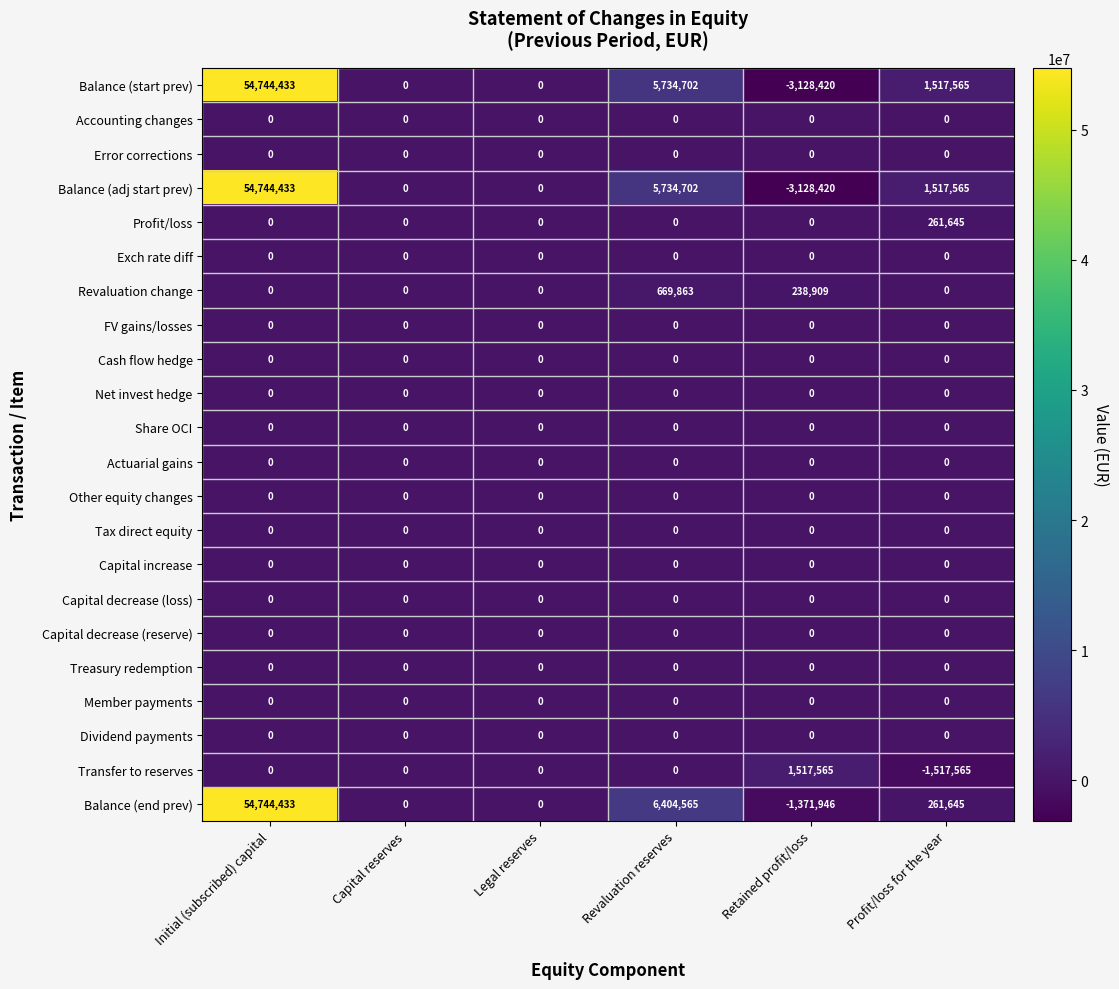

The Capital decrease (loss) series shows 0 at Revaluation reserves. True or false?

True